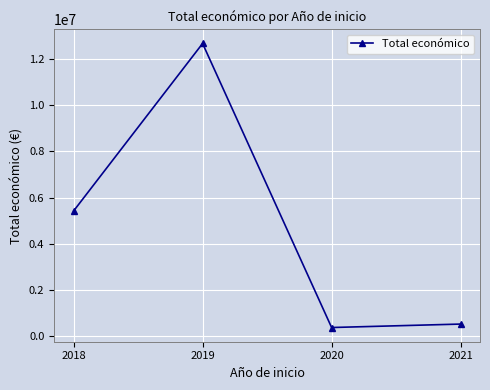

List the labels in order of value, smallest first.

2020, 2021, 2018, 2019